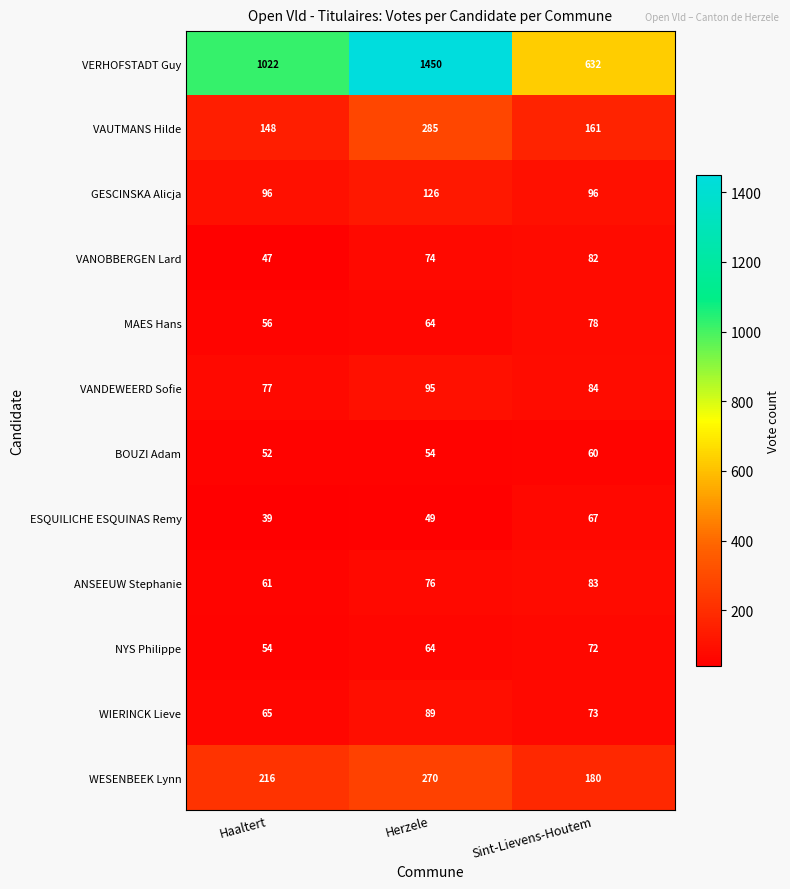

Which series has the largest total across all categories?

VERHOFSTADT Guy